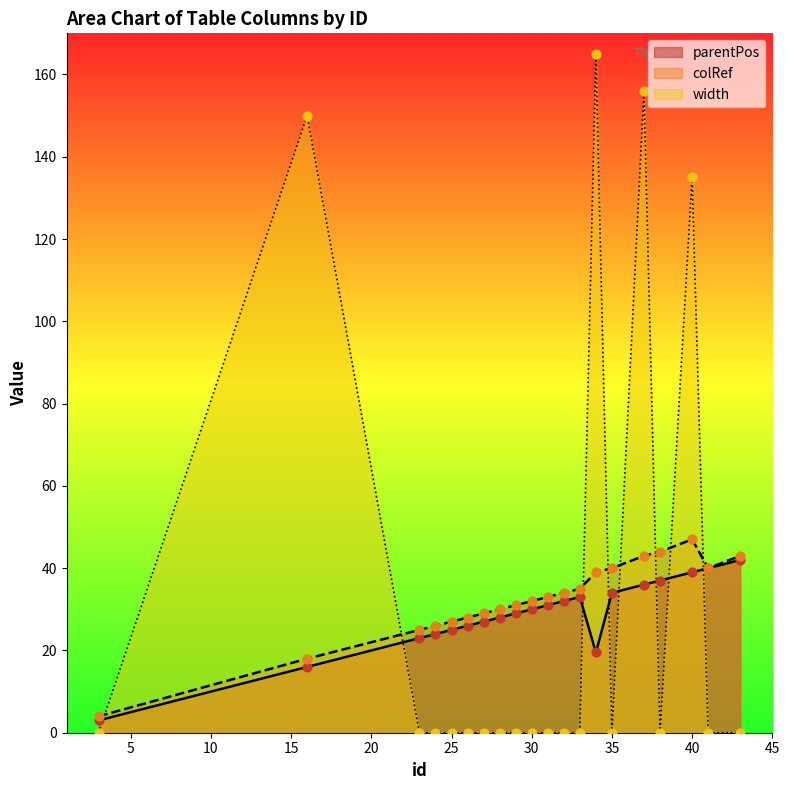

What is the total value across all series at 32?

66.0